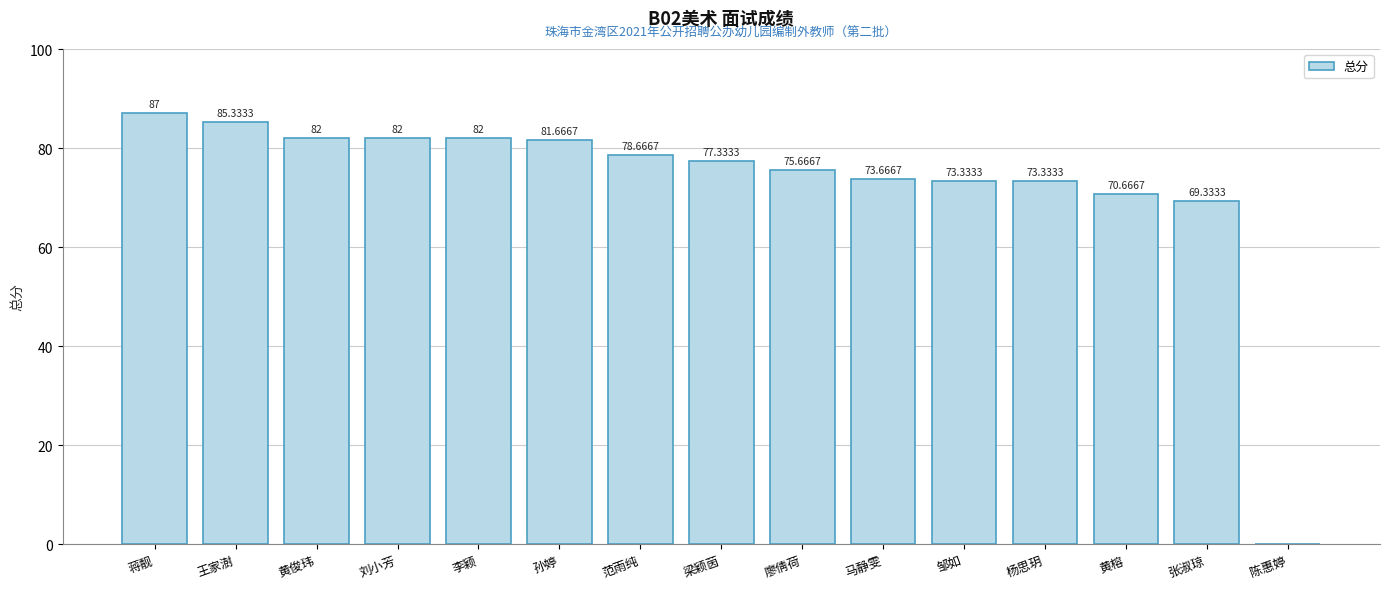

What is the sum of the values at 李颖 and 黄俊玮?

164.0